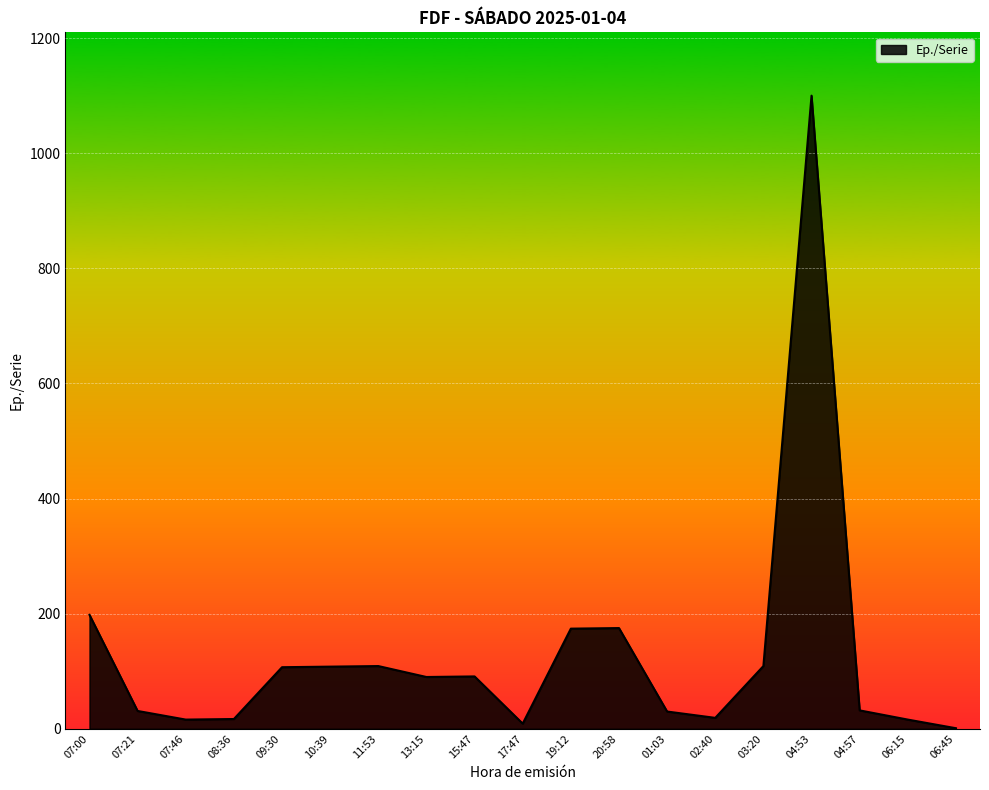

What is the difference between the maximum and minimum values?

1099